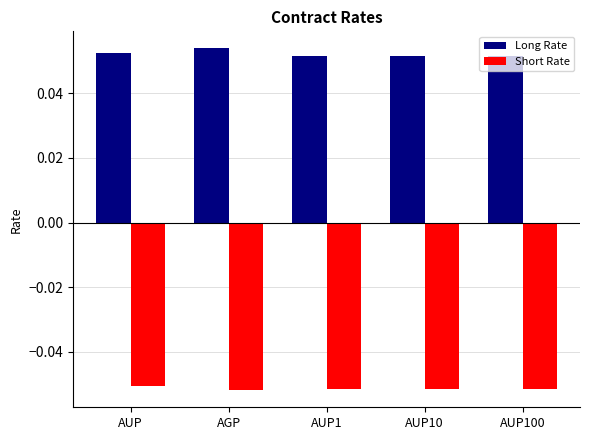

What is the label of the 2nd bar from the right?

AUP10